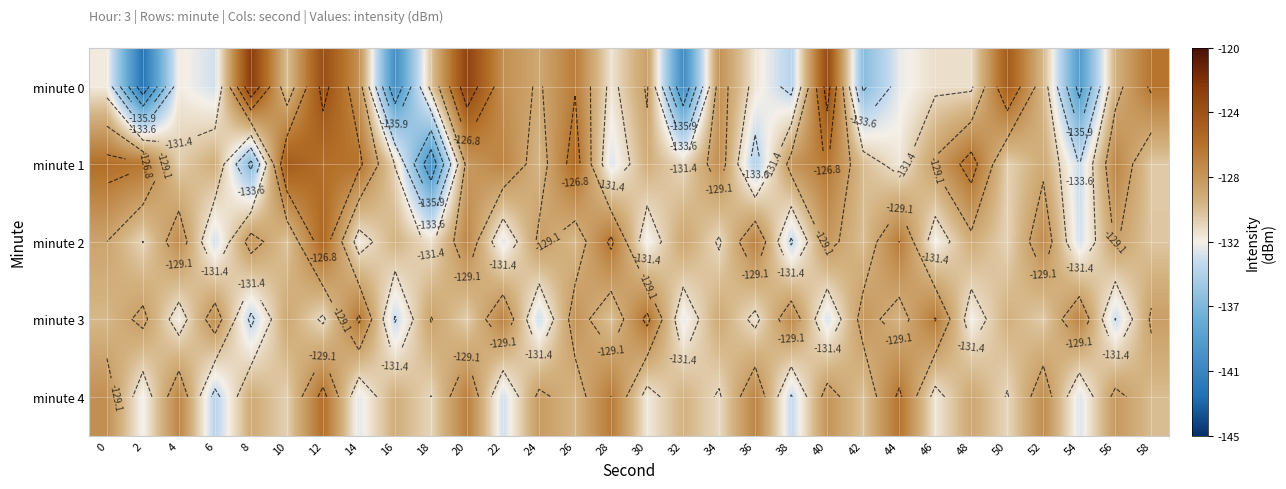

What is the maximum value shown in the chart?

-122.7